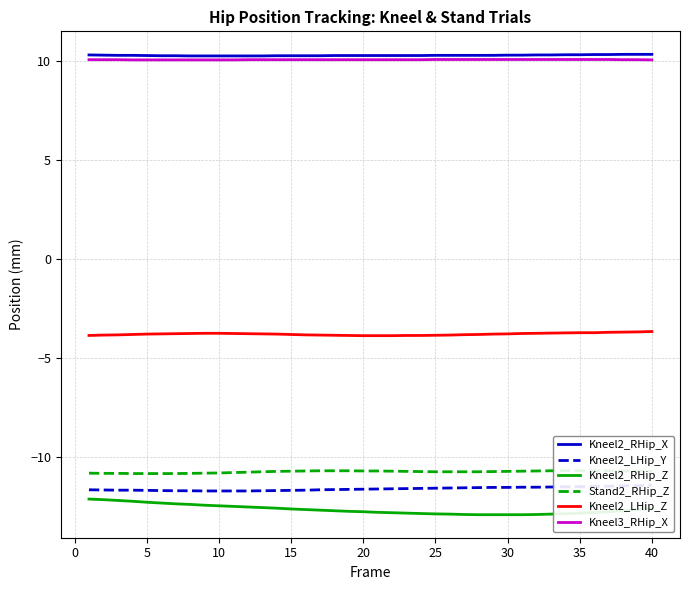

Is it true that Kneel2_LHip_Z equals -0.9 at 15?

False